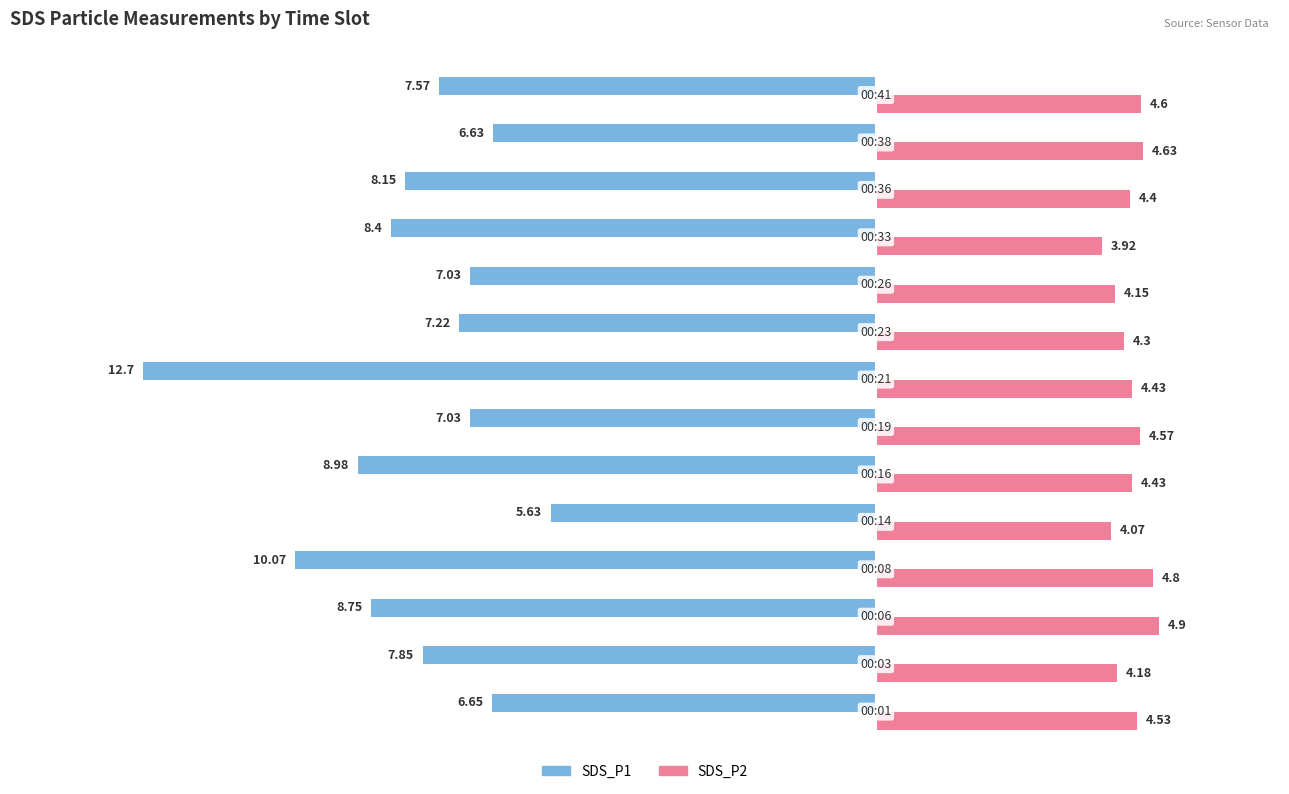

What is the maximum value shown in the chart?

4.9